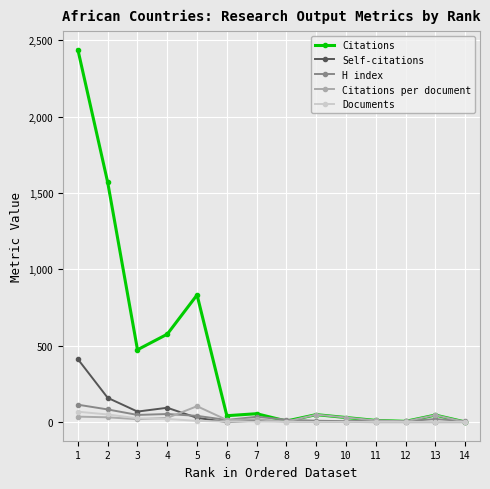

What is the highest value of the Self-citations series?

412.0